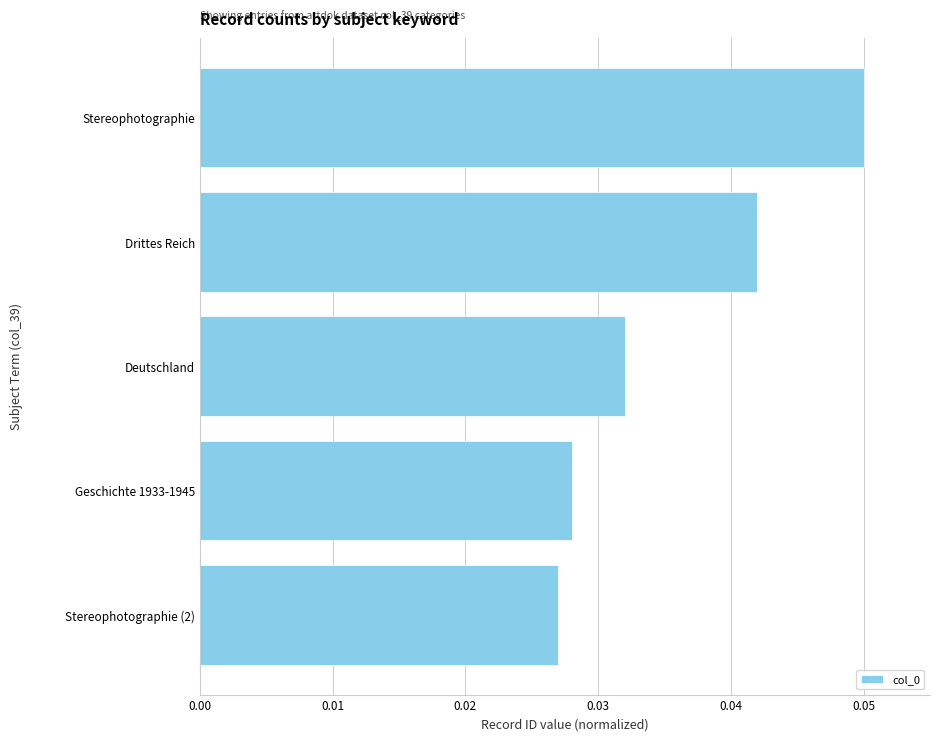

Are the bars grouped side by side (vs. stacked)?

No